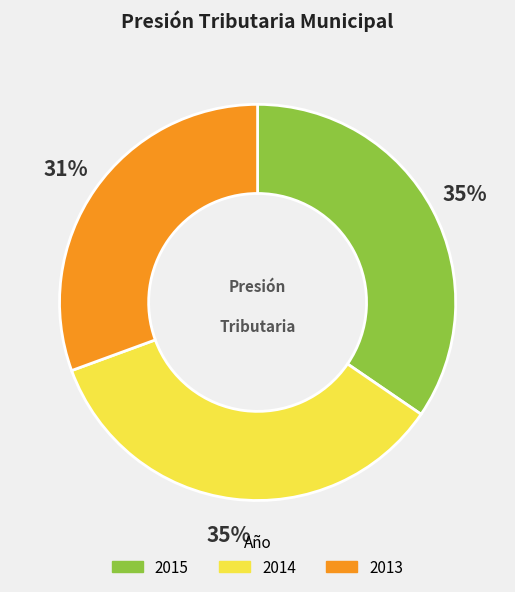

To the nearest percent, what is the average slice percentage?

33%